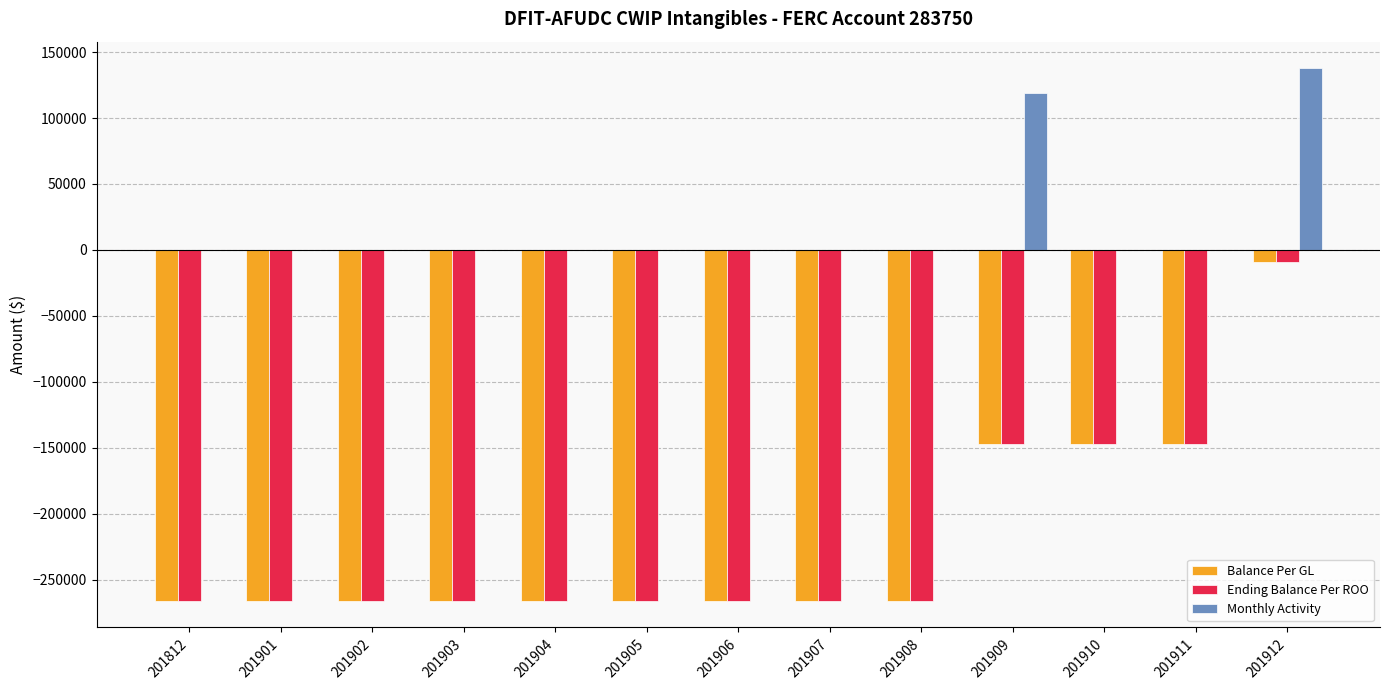

Reading left to right, what are all the values shown in this chart?

Balance Per GL: 201812=-266005.7	201901=-266005.7	201902=-266005.7	201903=-266005.7	201904=-266005.7	201905=-266005.7	201906=-266005.7	201907=-266005.7	201908=-266005.7	201909=-147026.7	201910=-147026.7	201911=-147026.7	201912=-9344.7
Ending Balance Per ROO: 201812=-266005.7	201901=-266005.7	201902=-266005.7	201903=-266005.7	201904=-266005.7	201905=-266005.7	201906=-266005.7	201907=-266005.7	201908=-266005.7	201909=-147026.7	201910=-147026.7	201911=-147026.7	201912=-9344.7
Monthly Activity: 201812=0.0	201901=0.0	201902=0.0	201903=0.0	201904=0.0	201905=0.0	201906=0.0	201907=0.0	201908=0.0	201909=118979.0	201910=0.0	201911=0.0	201912=137682.0